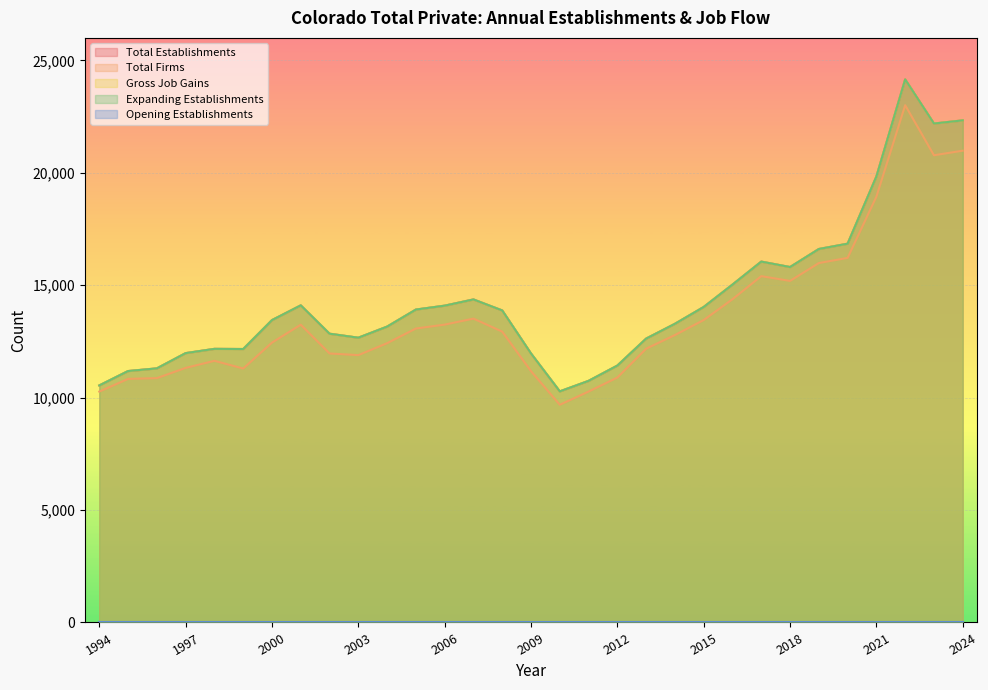

At which category is the sum across all series the highest?

2022